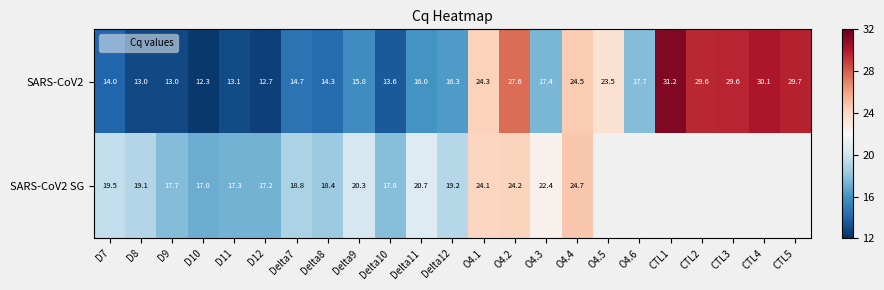

Rank the categories by SARS-CoV2 value from highest to lowest.

CTL1, CTL4, CTL5, CTL3, CTL2, O4.2, O4.4, O4.1, O4.5, O4.6, O4.3, Delta12, Delta11, Delta9, Delta7, Delta8, D7, Delta10, D11, D8, D9, D12, D10